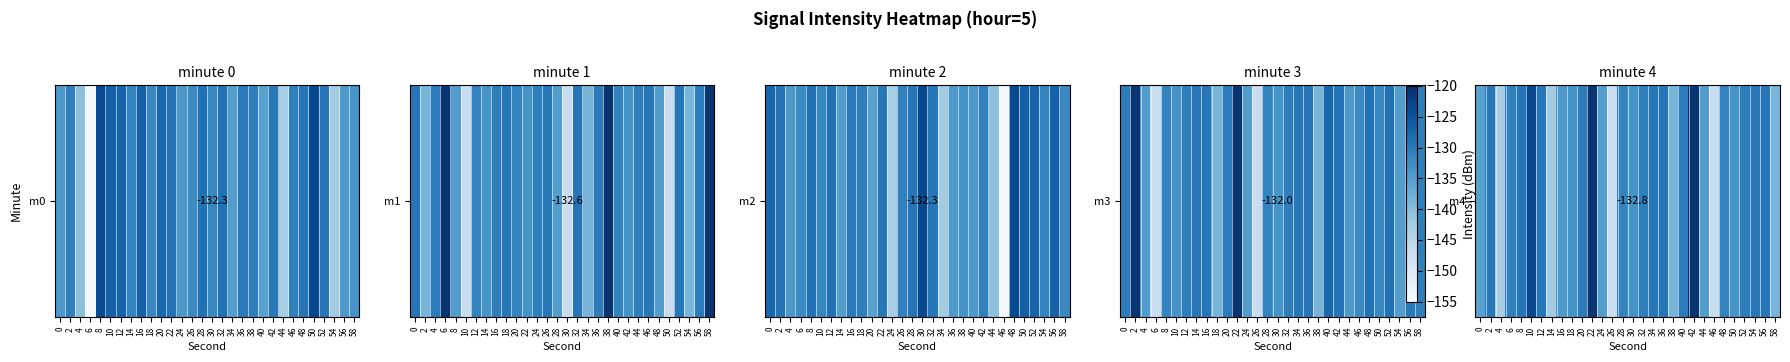

What is the minimum value shown in the chart?

-147.1